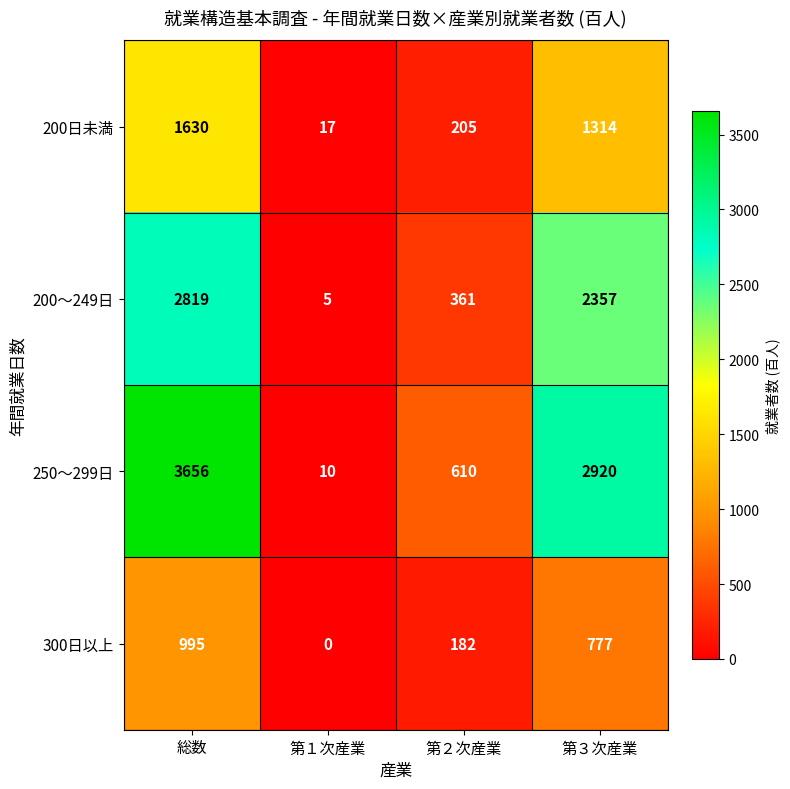

How many data points does each series have?

4